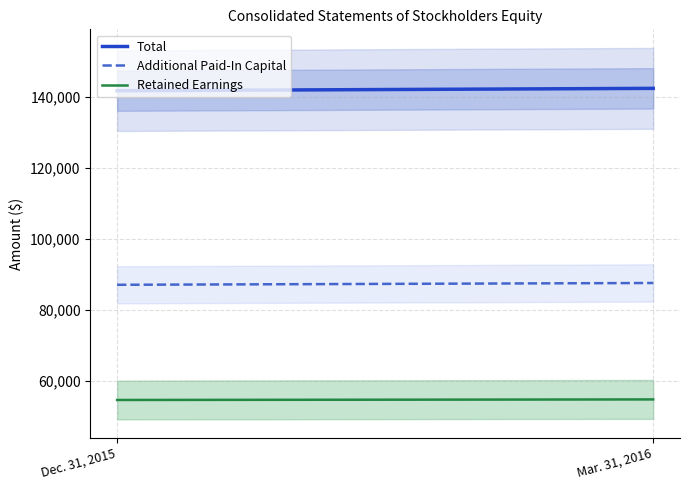

At how many categories does at least one series exceed 75464?

2